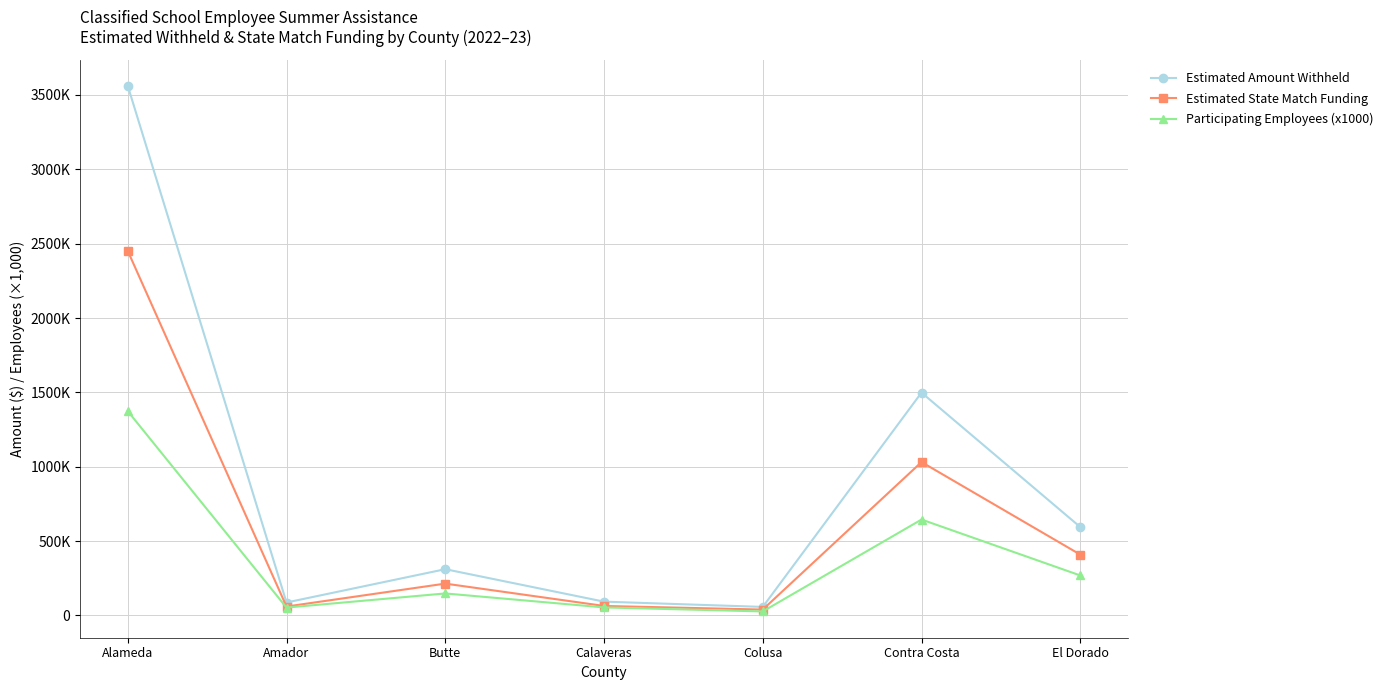

Does the chart have visible grid lines?

Yes